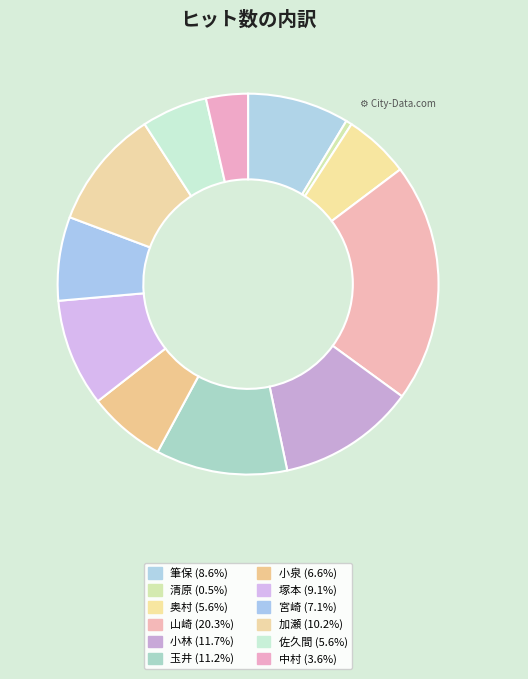

Does 小泉 account for over 50% of the chart?

No